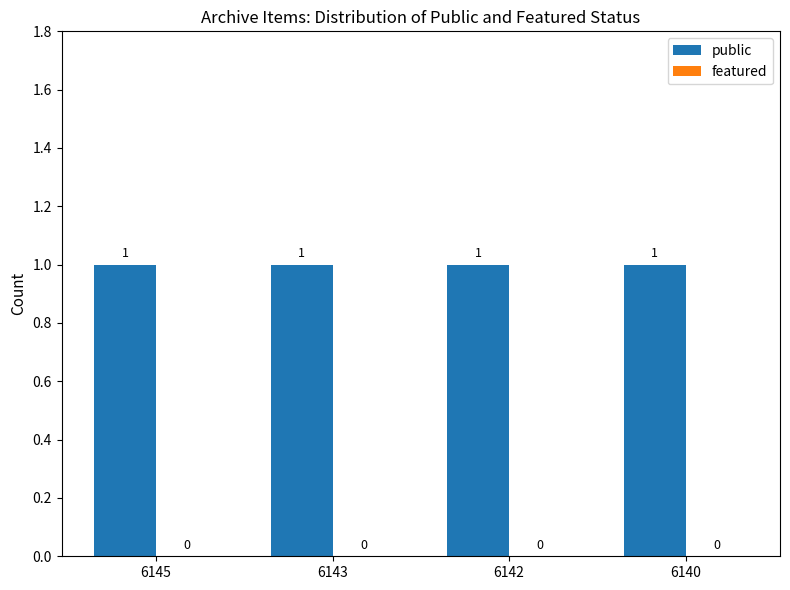

Rank the series by their average value, from lowest to highest.

featured, public